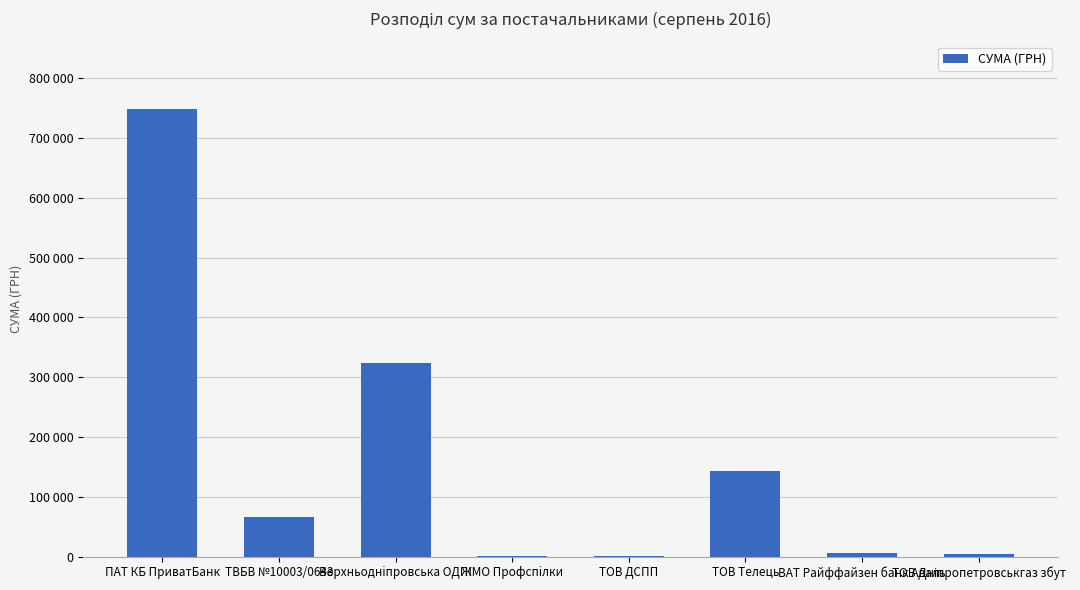

Reading left to right, list all the values displayed in this chart.

749093.0	65850.0	323582.1	1448.0	453.6	142674.0	5759.0	4310.4